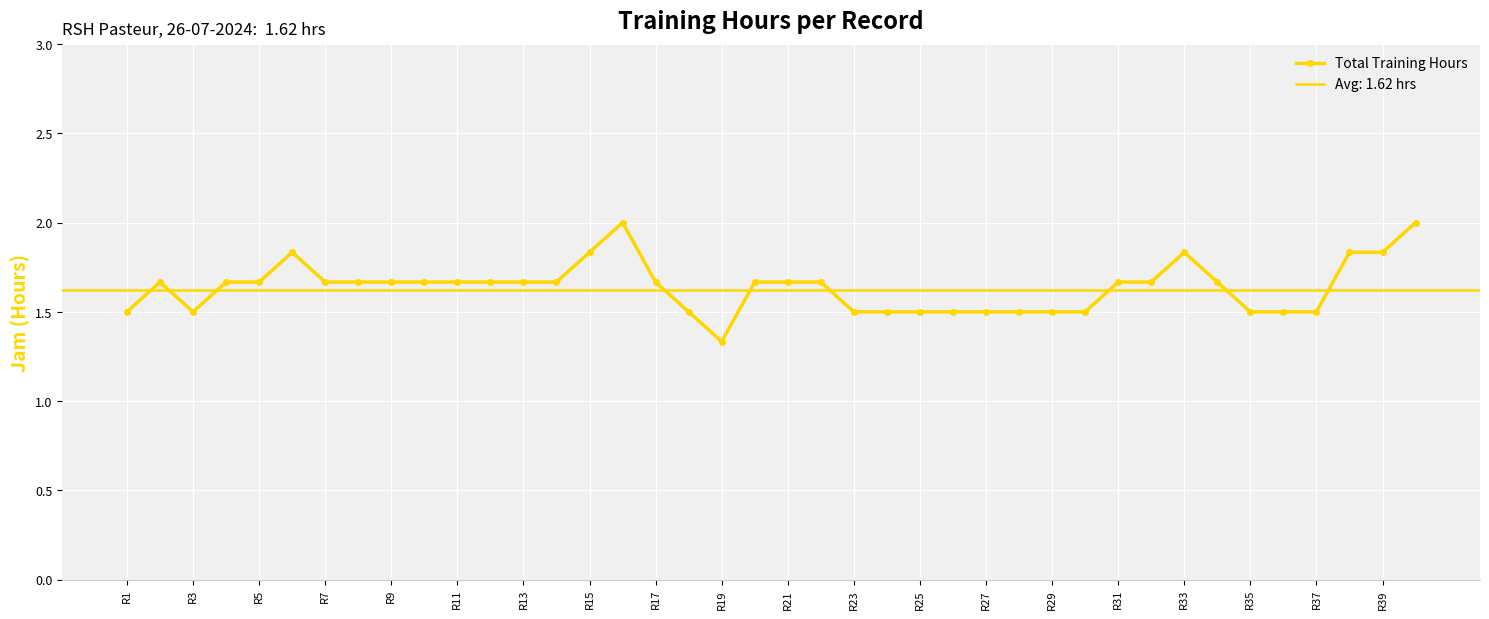

At which label does Total Training Hours reach its minimum?

R19